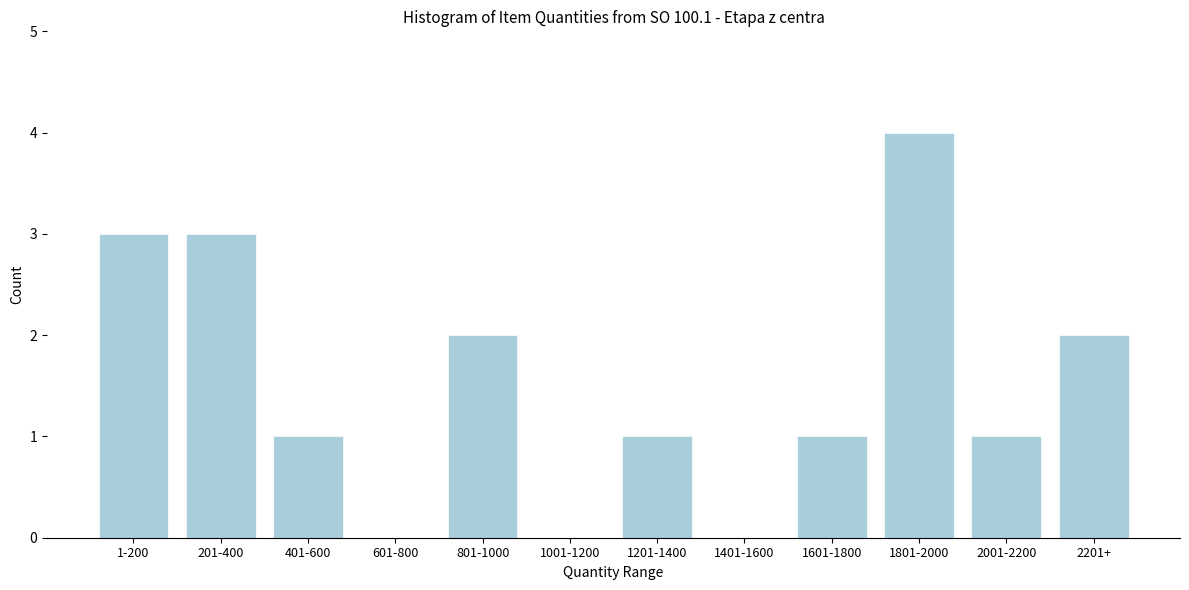

Reading right to left, transcribe all the data shown in this chart.

2201+=2	2001-2200=1	1801-2000=4	1601-1800=1	1401-1600=0	1201-1400=1	1001-1200=0	801-1000=2	601-800=0	401-600=1	201-400=3	1-200=3